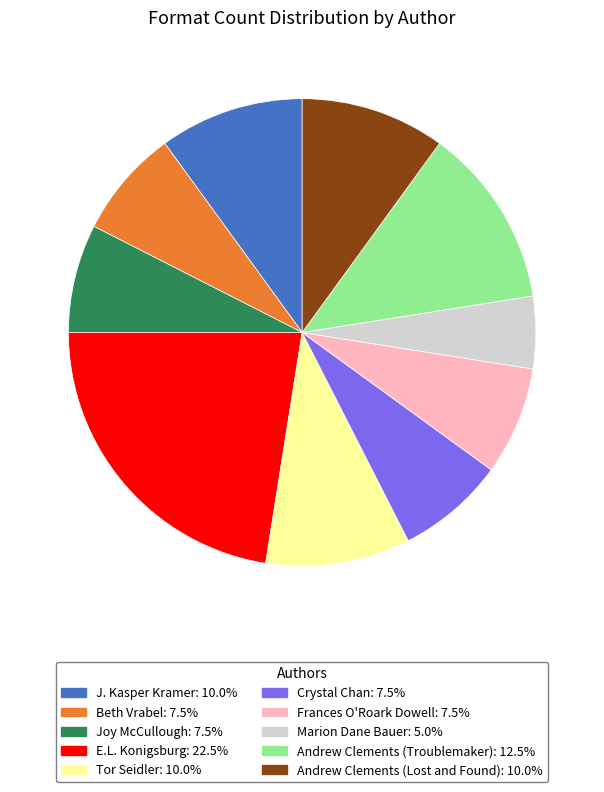

Is the sum of E.L. Konigsburg and Andrew Clements (Lost and Found) greater than half?

No